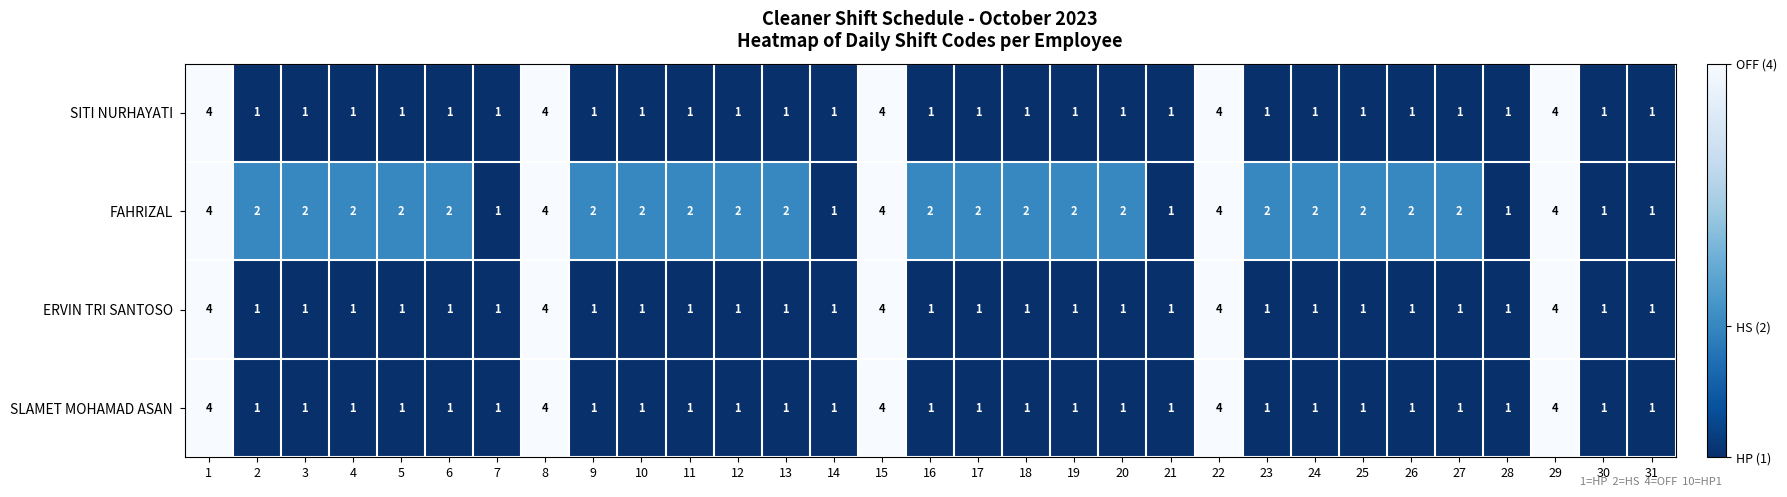

Which series has the largest total across all categories?

FAHRIZAL